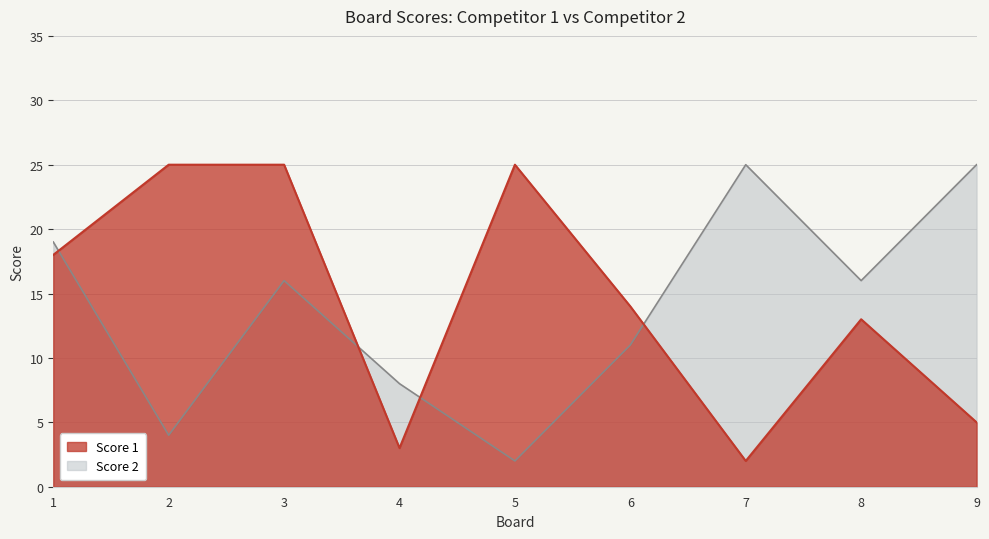

How many data points in Score 2 are above 16?

3